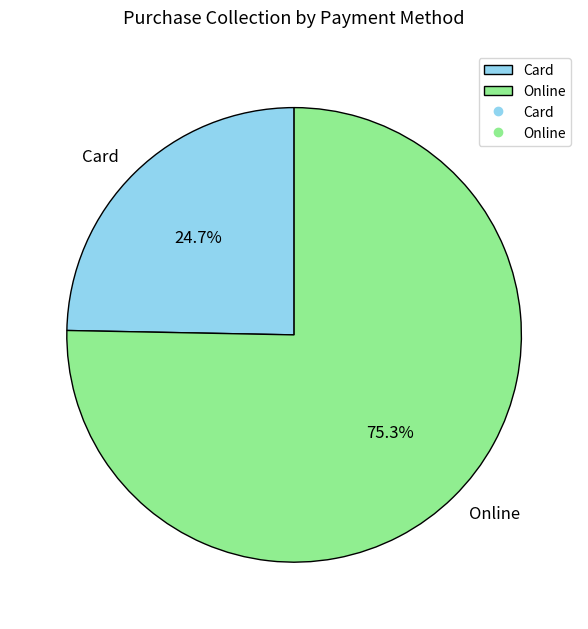

Between Online and Card, which is larger?

Online